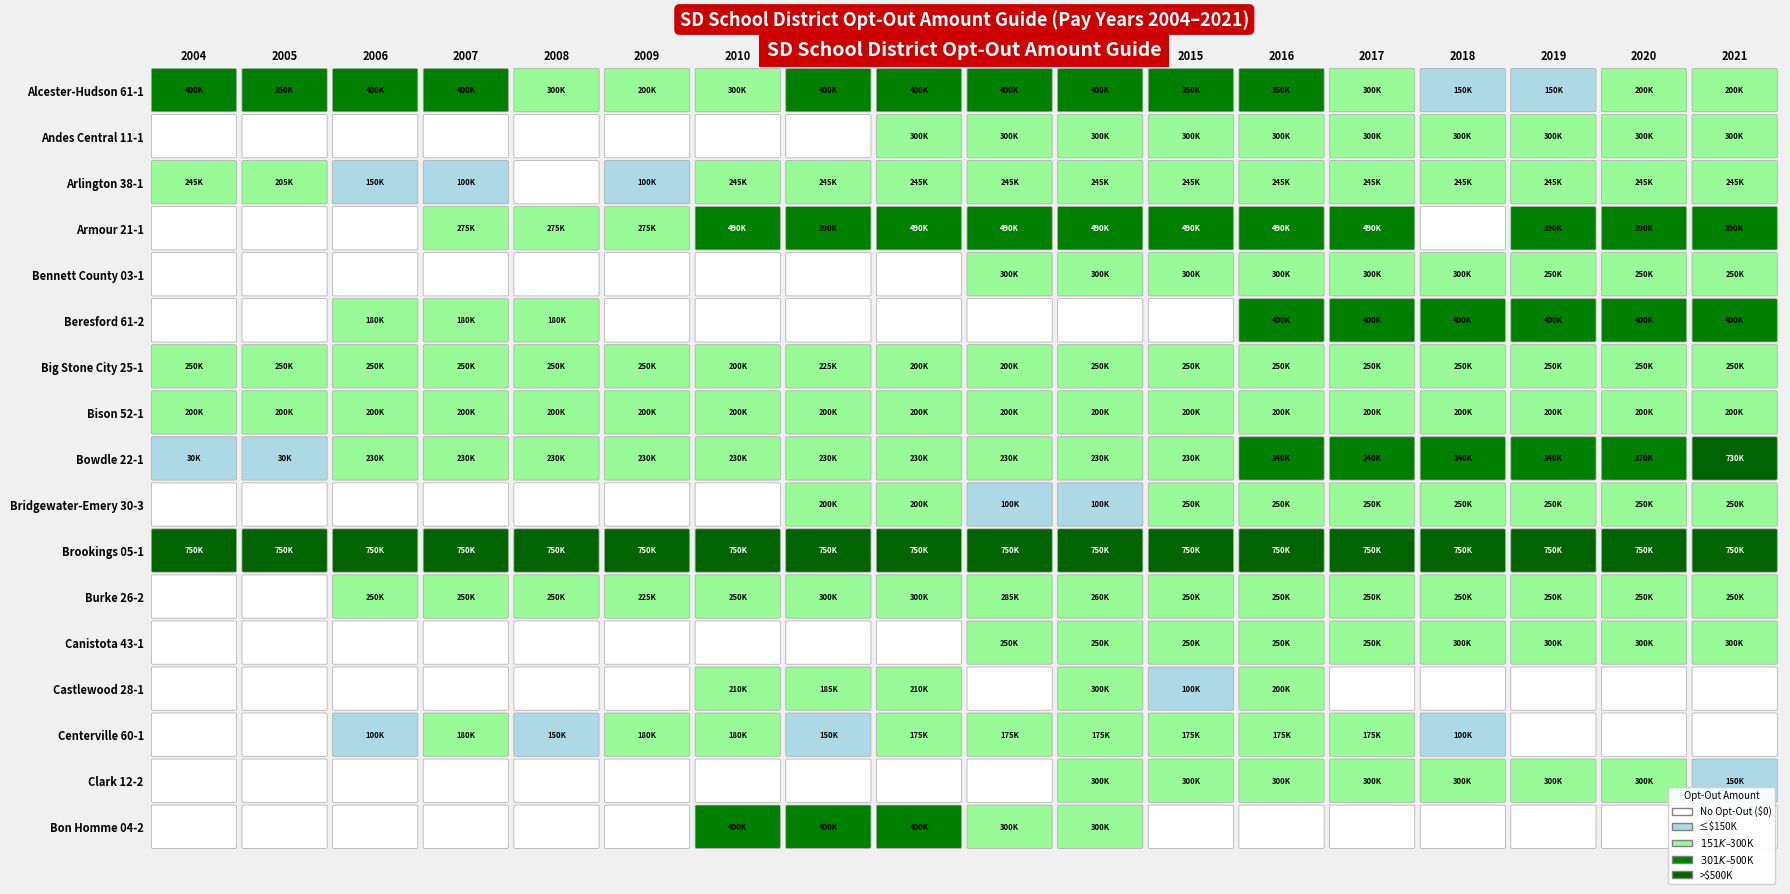

What is the average value of the Beresford 61-2 series?

163333